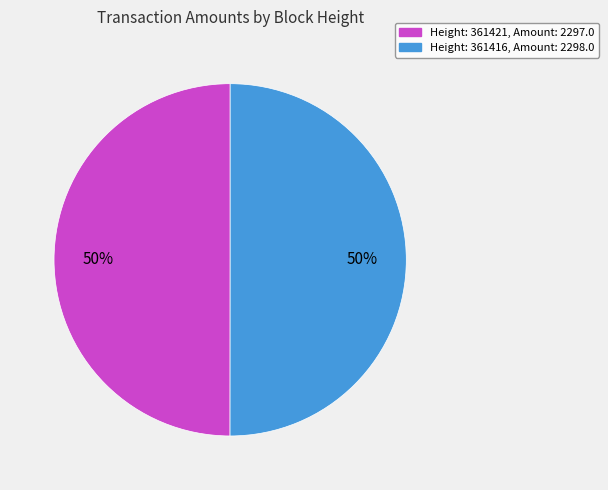

Count the number of slices in the pie.

2